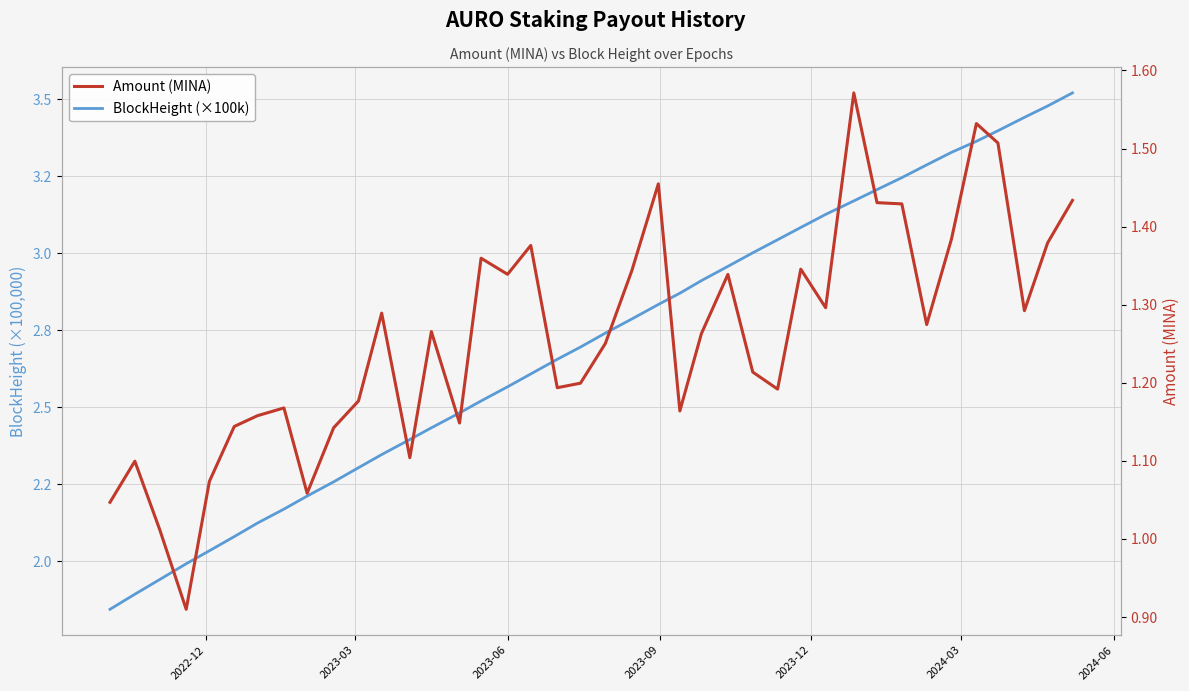

How many distinct data groups are displayed?

2